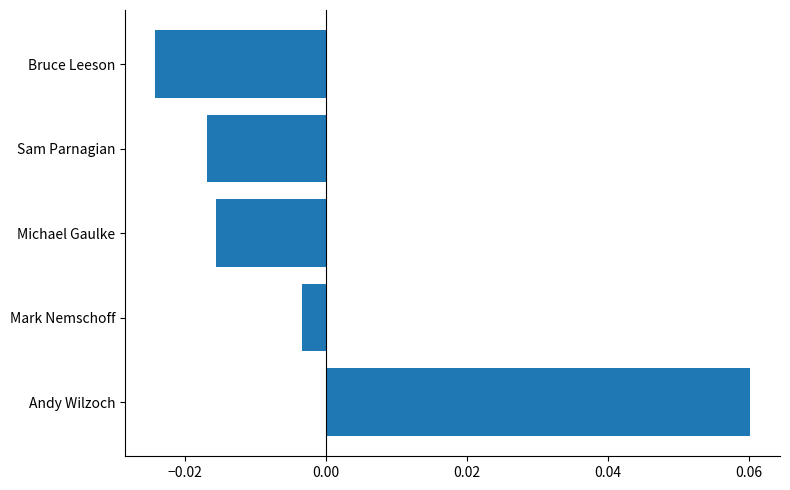

Which label corresponds to the smallest value in the chart?

Bruce Leeson